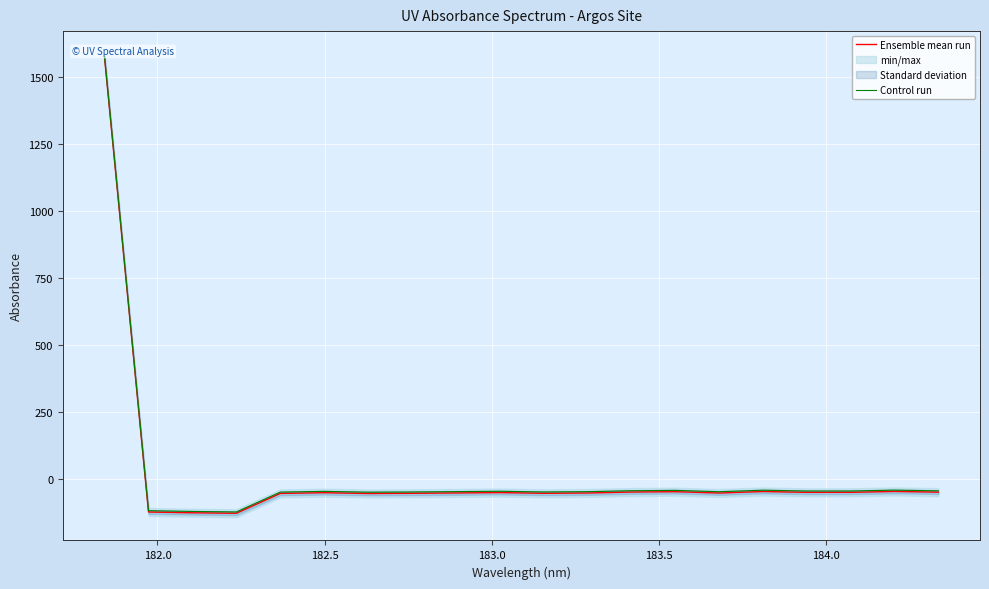

What is the maximum value for Control run?

1576.3